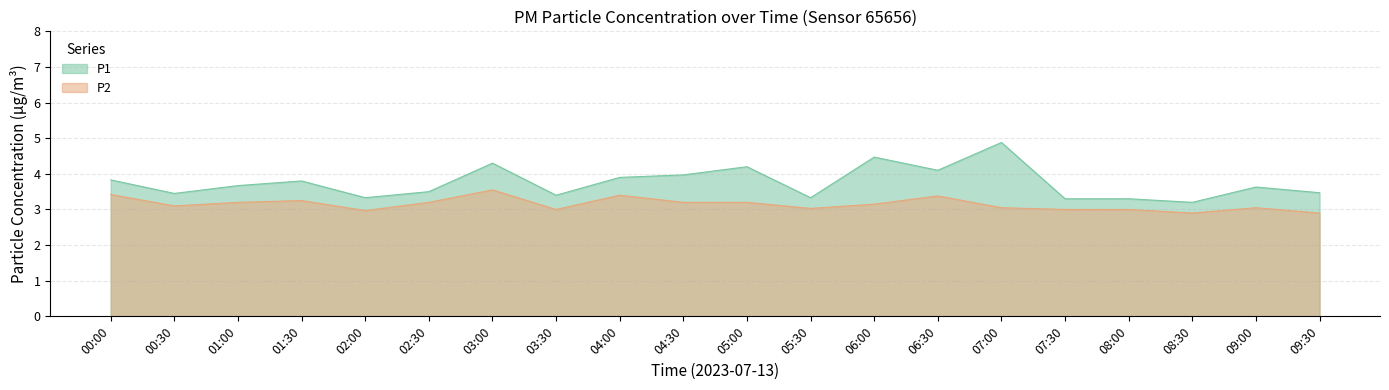

Reading left to right, extract all data points from this chart.

P1: 3.8	3.5	3.7	3.8	3.3	3.5	4.3	3.4	3.9	4.0	4.2	3.3	4.5	4.1	4.9	3.3	3.3	3.2	3.6	3.5
P2: 3.4	3.1	3.2	3.2	3.0	3.2	3.5	3.0	3.4	3.2	3.2	3.0	3.1	3.4	3.0	3.0	3.0	2.9	3.0	2.9